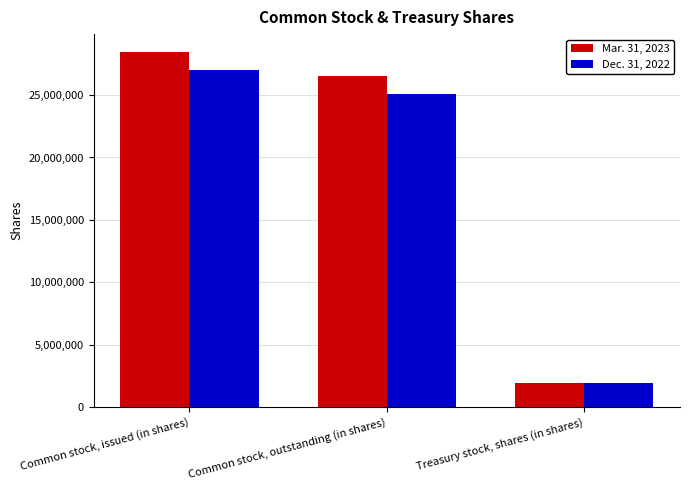

The Dec. 31, 2022 series shows 27044900 at Common stock, issued (in shares). True or false?

True